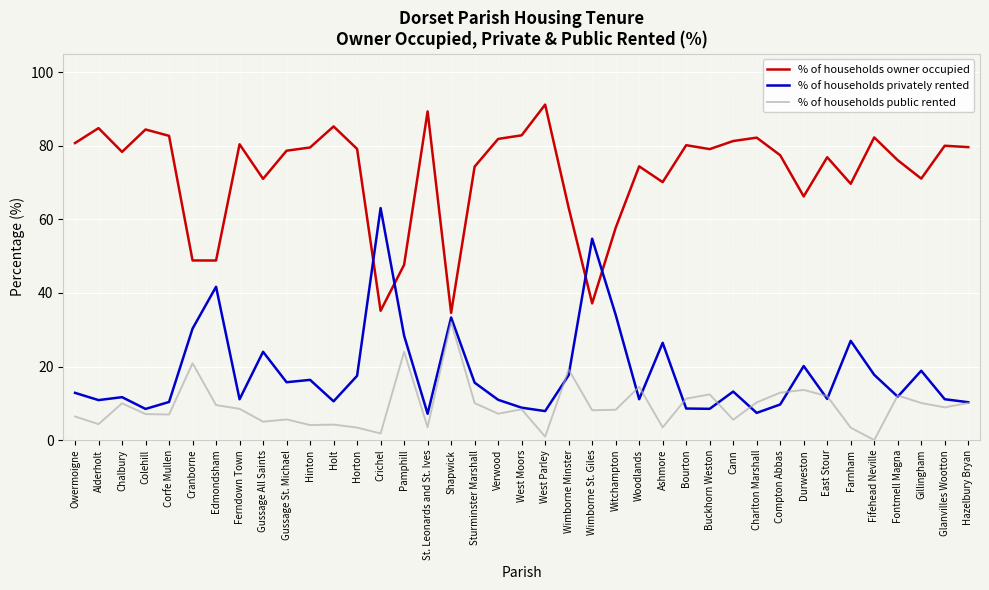

Is it true that % of households owner occupied equals 17.8 at Farnham?

False